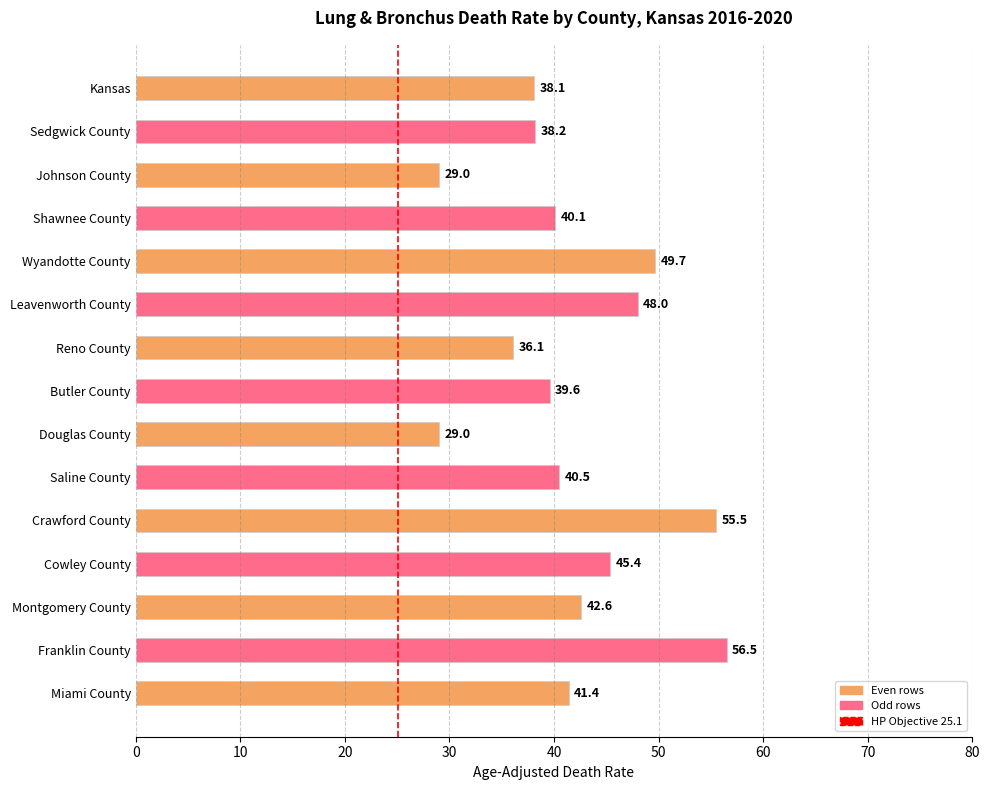

How many values are below 40?

6